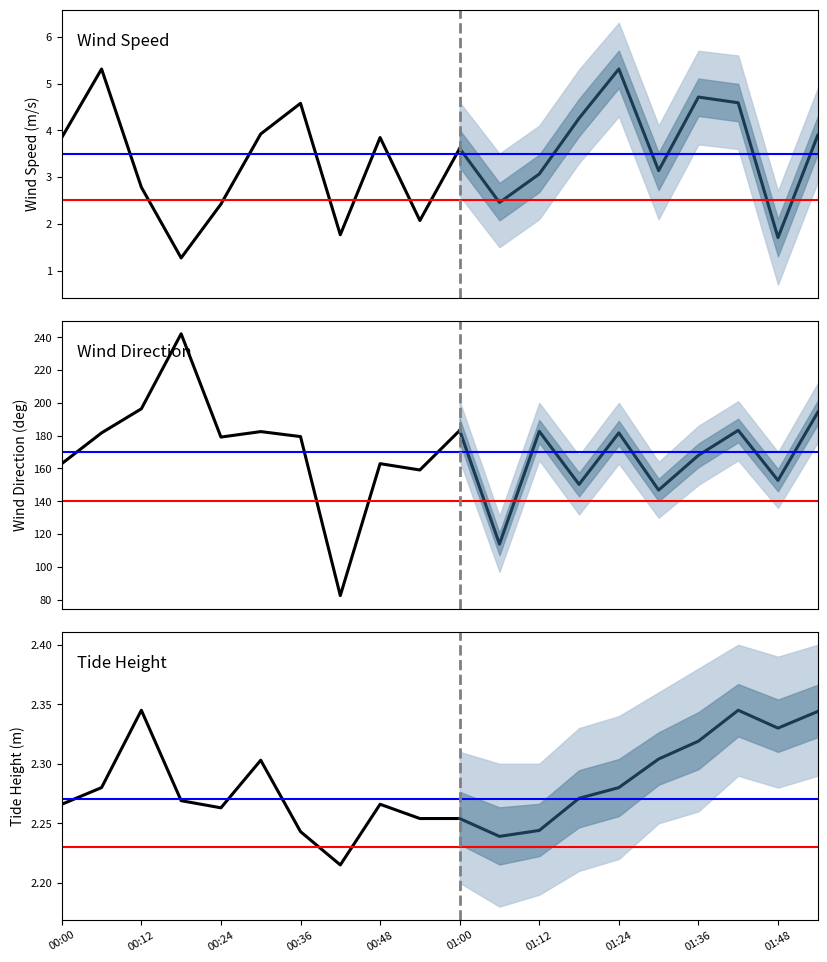

List the labels in order of wind_spd_avg value, smallest first.

00:18, 01:48, 00:42, 00:54, 00:24, 01:06, 00:12, 01:12, 01:30, 01:00, 00:00, 00:48, 01:54, 00:30, 01:18, 00:36, 01:42, 01:36, 00:06, 01:24